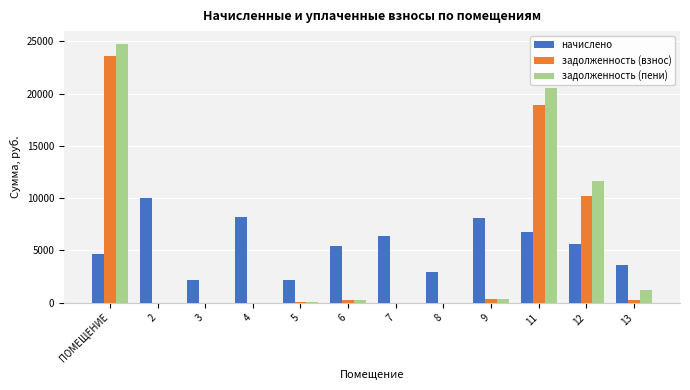

How many values in the задолженность (взнос) series exceed 245?

6